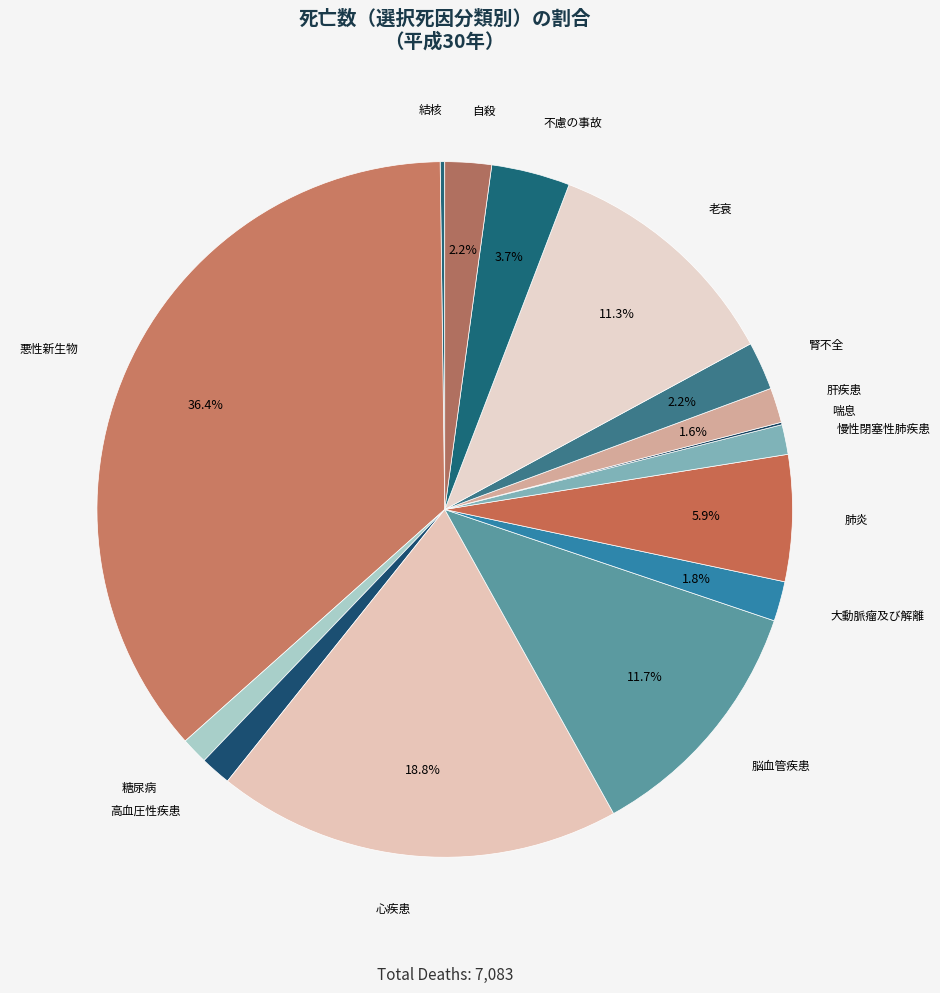

To the nearest percent, what is the average slice percentage?

7%